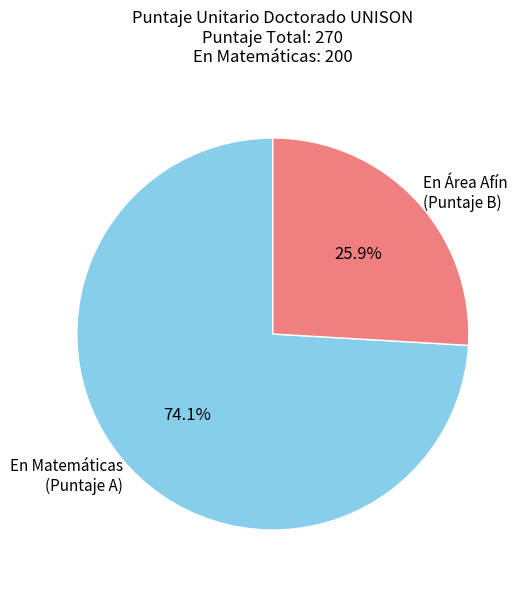

Combined, what portion of the pie is En Área Afín (Puntaje B) and En Matemáticas (Puntaje A)?

100.0%